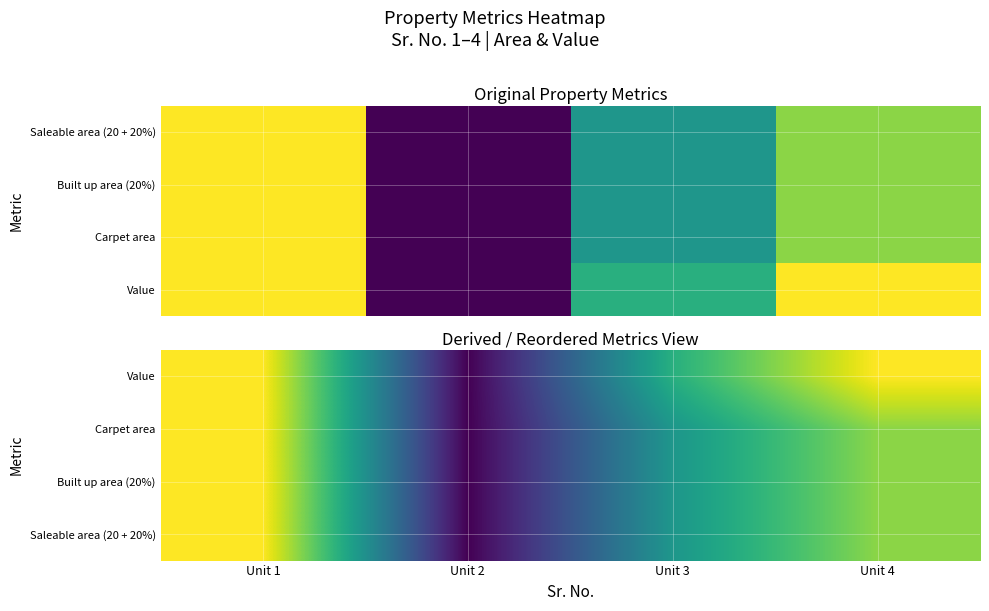

Which series has the widest spread of values?

Value